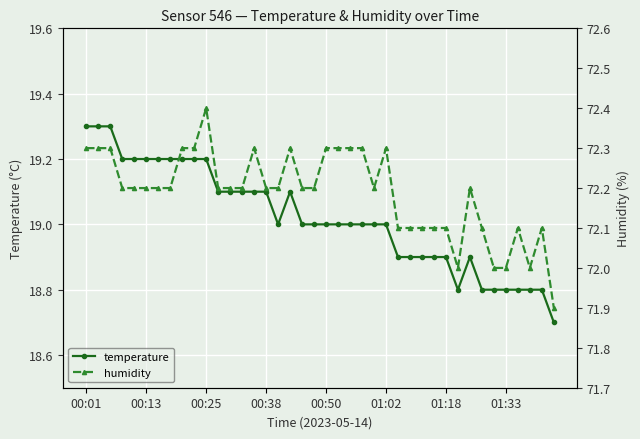

Which series changed the most between 16 and 31?

humidity